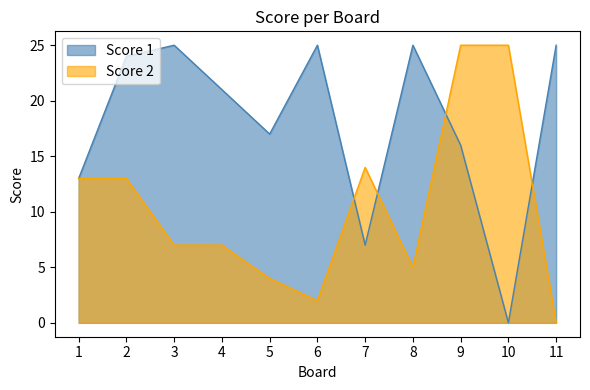

True or false: Score 1 has more than 1 interior local peaks.

True